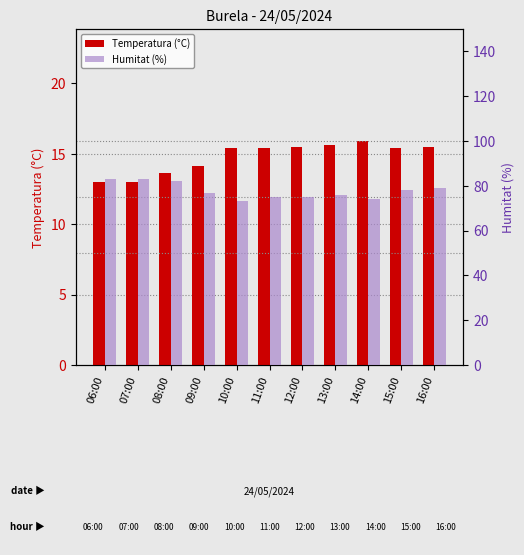

At 10:00, list the series in order from largest to smallest.

Humitat (%), Temperatura (°C)